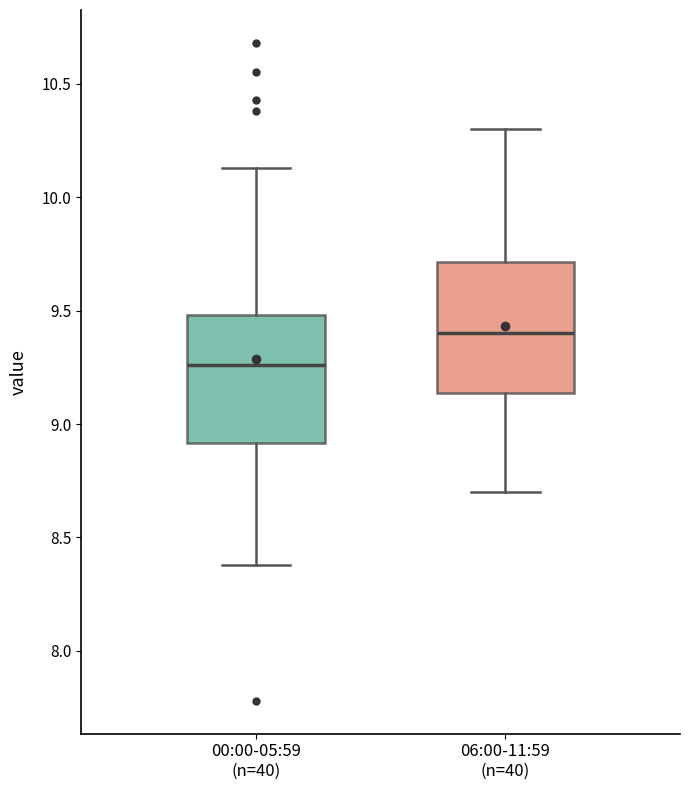

Reading left to right, read every box against the y-axis: the position of its median line, the range the box covers, and the ends of its whiskers. The values are not printed on the chart, so give them approximately, as read against the axis.

00:00-05:59 (n=40): median 9.25, box 8.90 to 9.50, whiskers 8.40 to 10.15
06:00-11:59 (n=40): median 9.40, box 9.15 to 9.70, whiskers 8.70 to 10.30